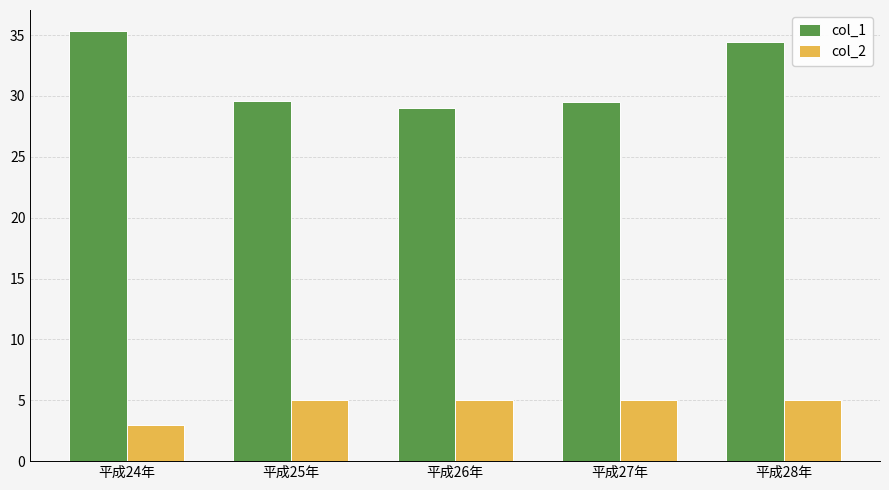

What is the spread (max minus min) of values at 平成27年?

24.5